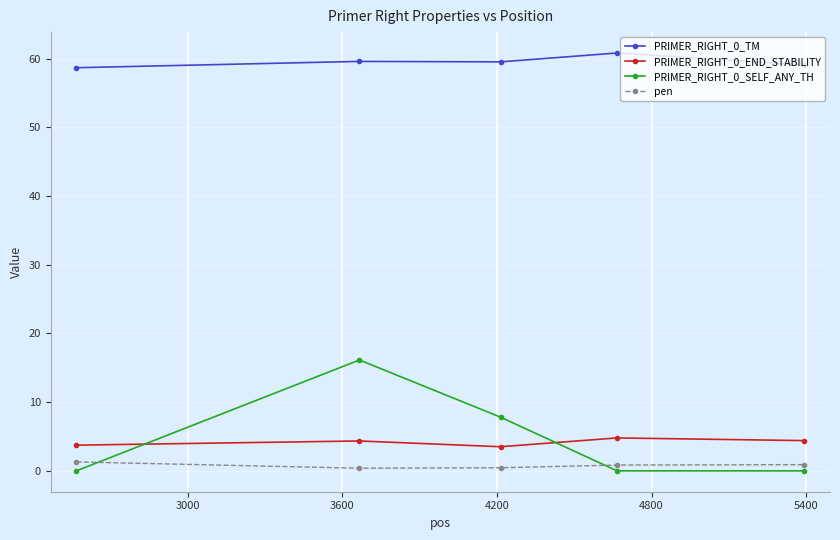

True or false: PRIMER_RIGHT_0_TM and PRIMER_RIGHT_0_END_STABILITY cross at least once.

False